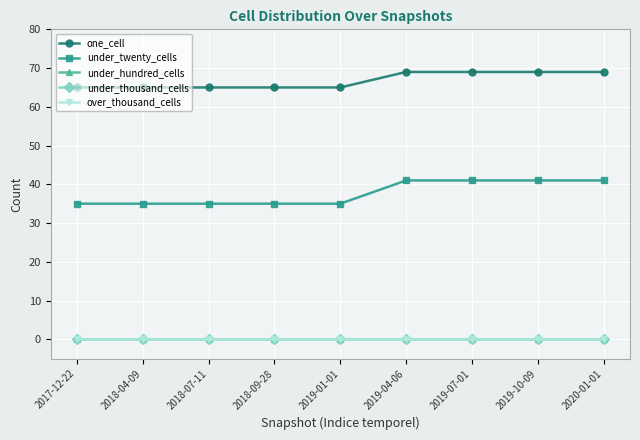

Is this an area chart (filled region under the line)?

No